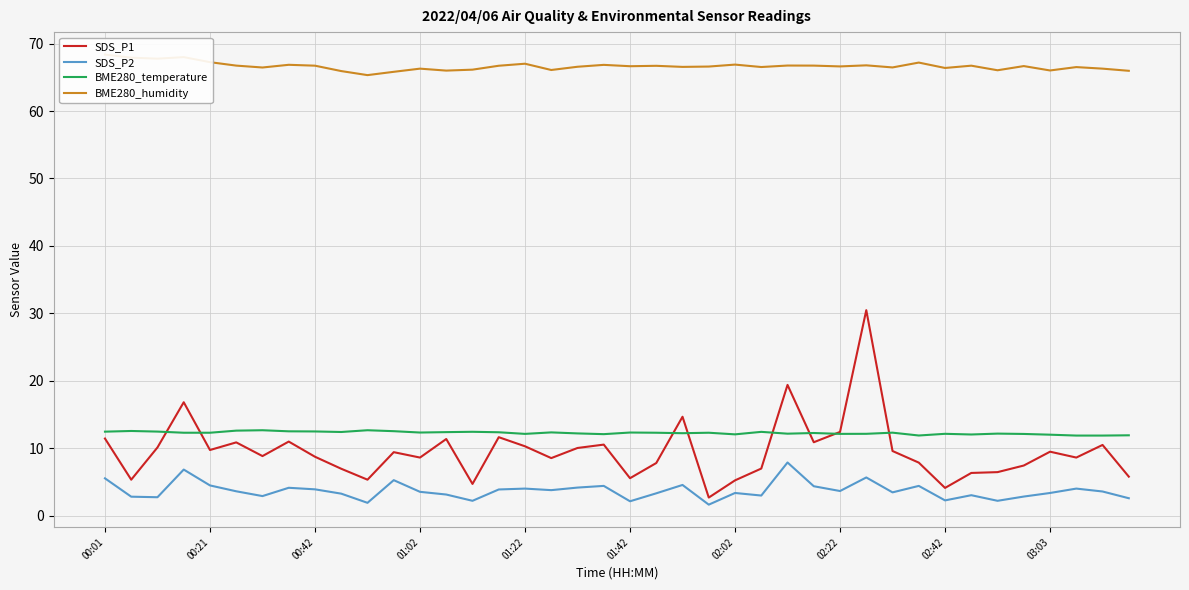

At how many categories does at least one series exceed 27?

40